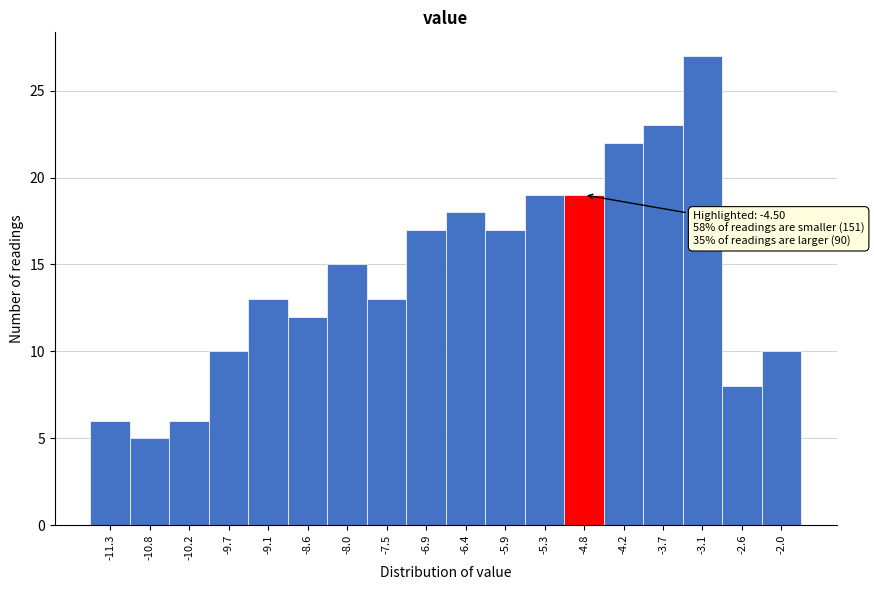

Reading right to left, what are all the values shown in this chart?

-2.0=10	-2.6=8	-3.1=27	-3.7=23	-4.2=22	-4.8=19	-5.3=19	-5.9=17	-6.4=18	-6.9=17	-7.5=13	-8.0=15	-8.6=12	-9.1=13	-9.7=10	-10.2=6	-10.8=5	-11.3=6